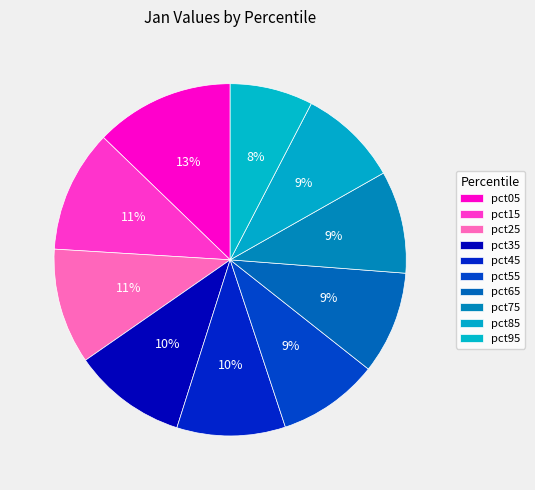

Which slice is the largest?

pct05